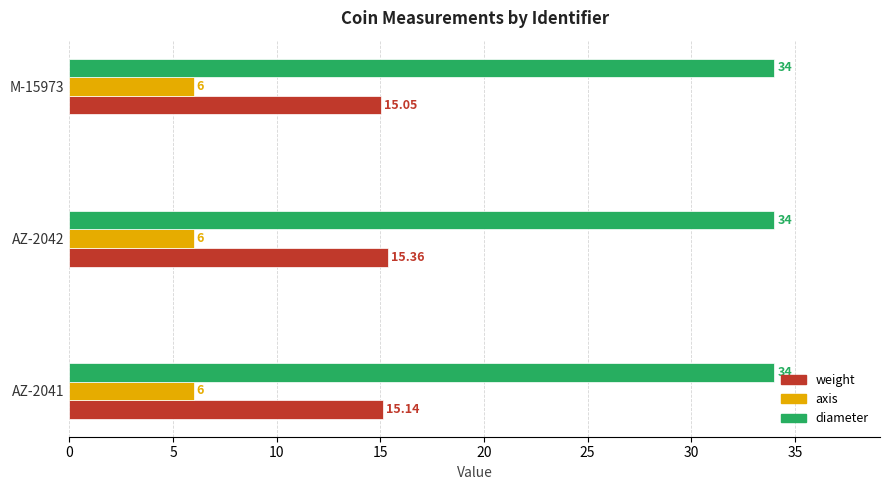

What is the average value of the diameter series?

34.0